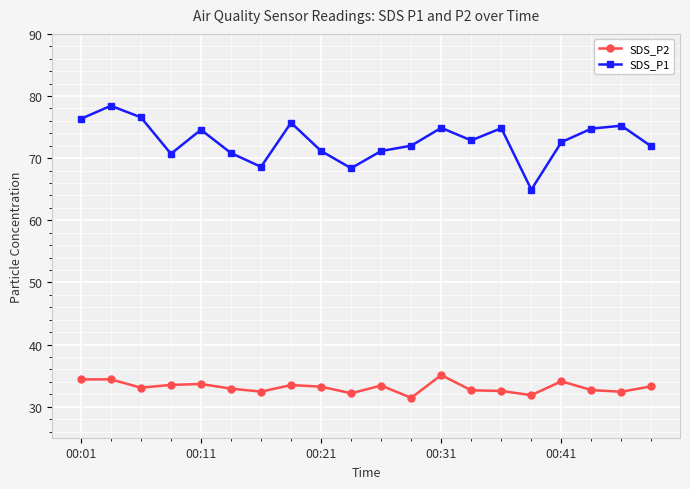

True or false: SDS_P2 has more than 0 points higher than both neighbors.

True